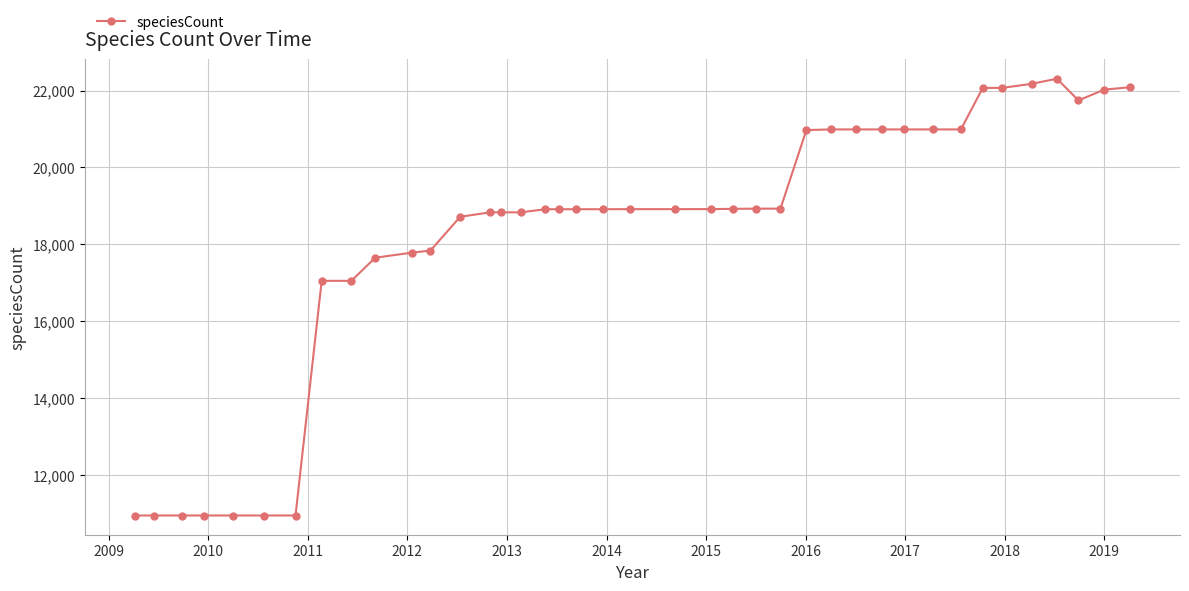

What is the value of the 22nd point from the left?

18914